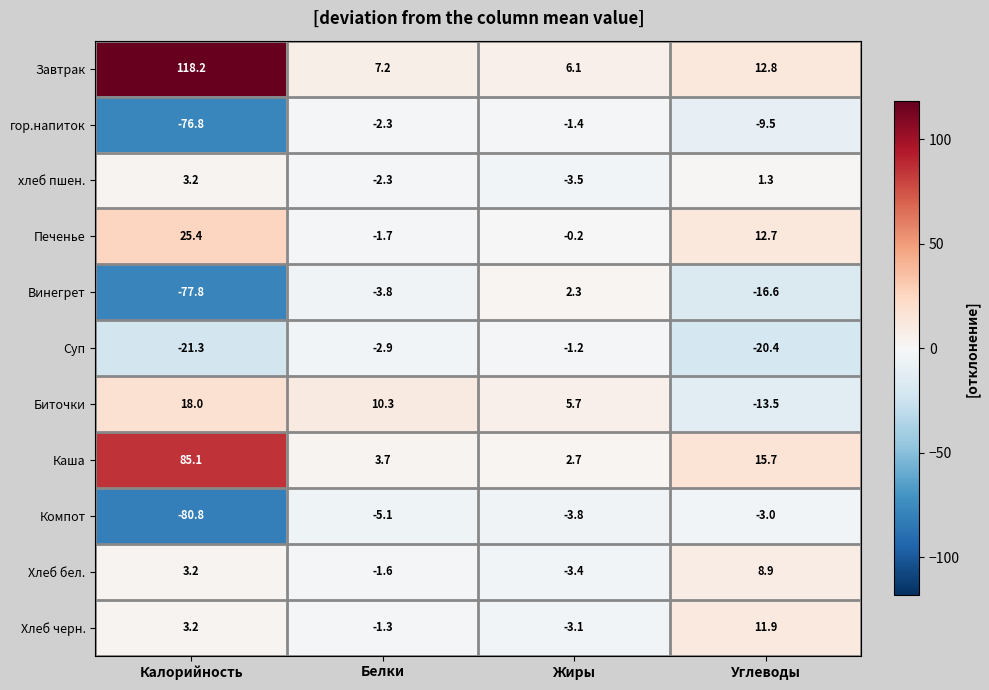

Rank the series by their maximum value, from lowest to highest.

Компот, гор.напиток, Суп, Винегрет, хлеб пшен., Хлеб бел., Хлеб черн., Биточки, Печенье, Каша, Завтрак